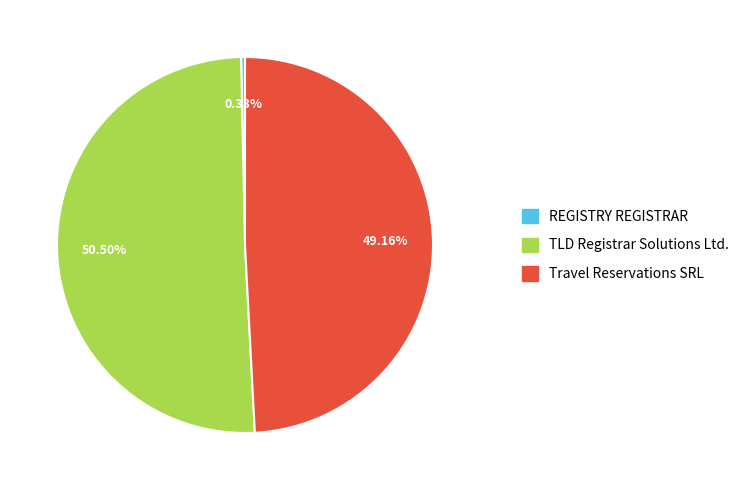

To the nearest percent, what portion does Travel Reservations SRL represent?

49%